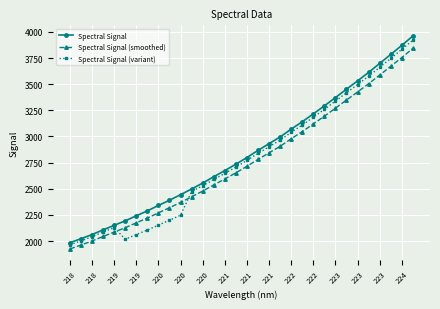

True or false: Spectral Signal and Spectral Signal (smoothed) intersect in this chart.

False